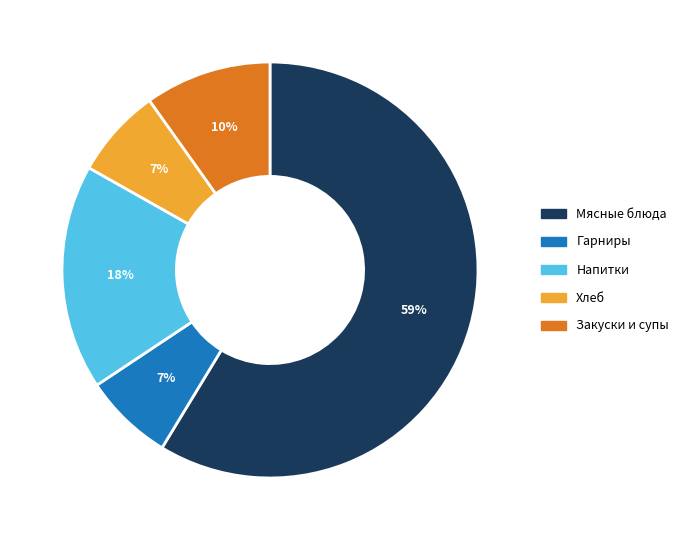

To the nearest percent, what is the combined percentage of Хлеб and Напитки?

25%